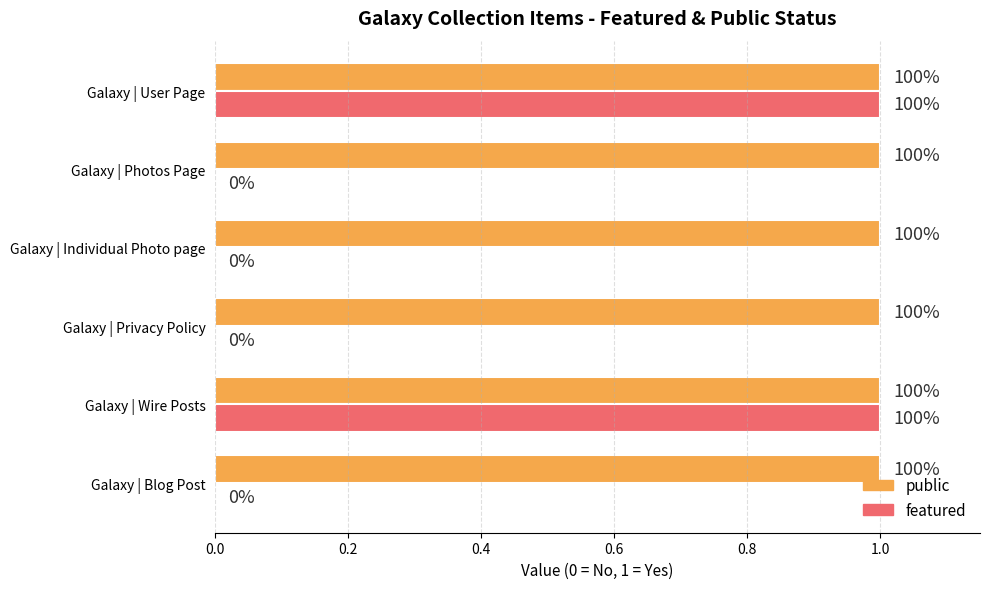

What are all the series names shown in the legend?

public, featured